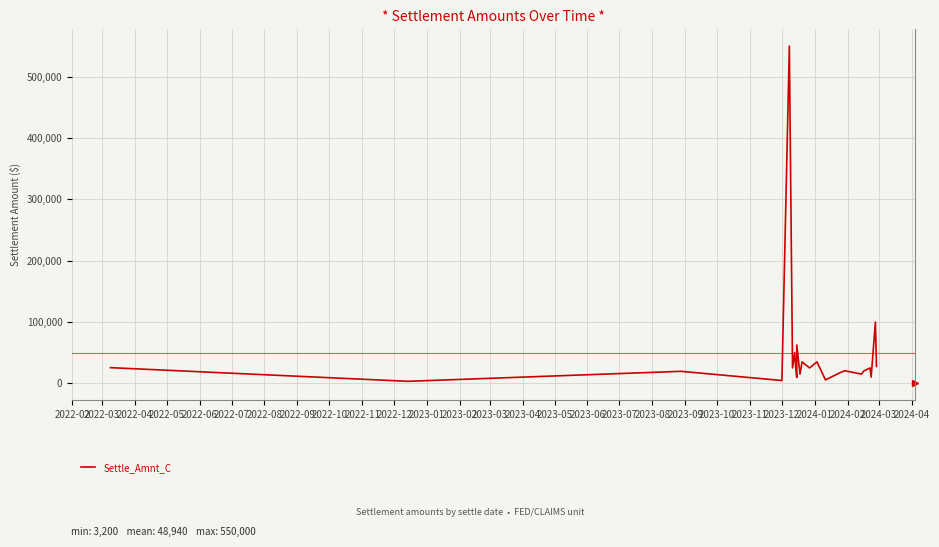

Does the chart display data point markers on the line(s)?

No